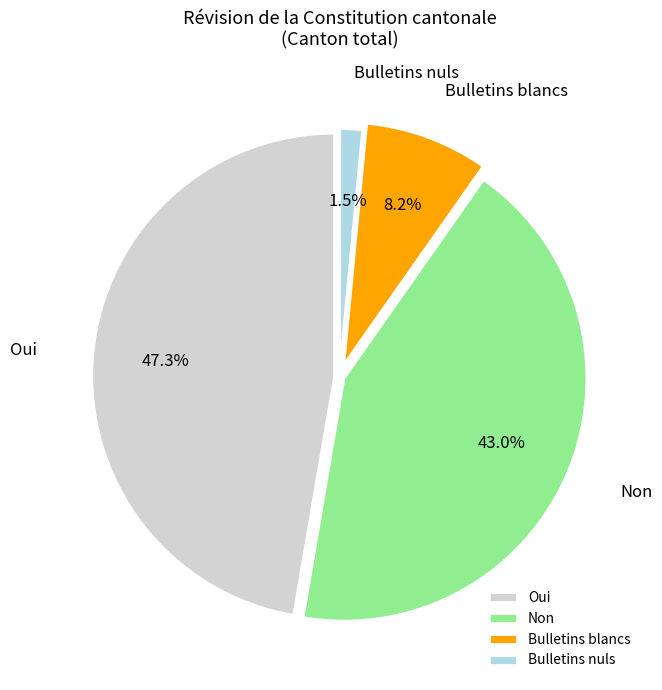

Is it true that Oui is 47% of the pie?

True